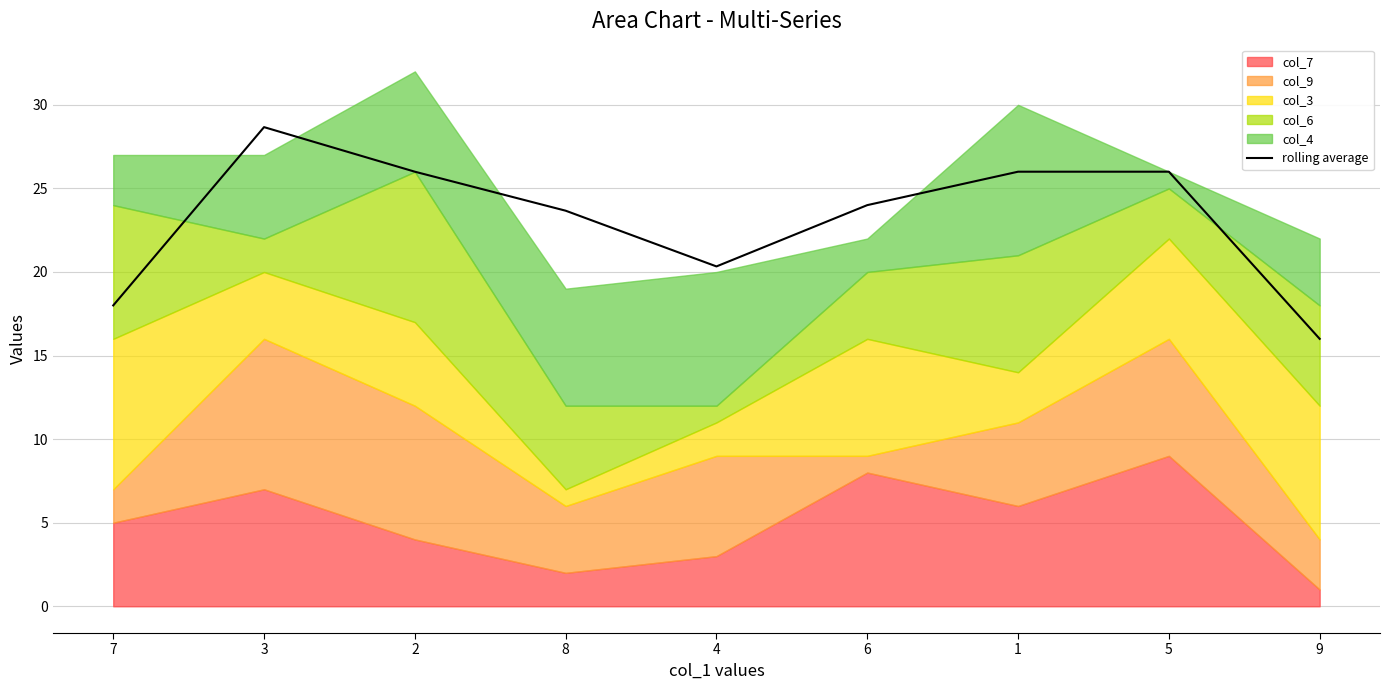

Count the number of values greater than 24.

4